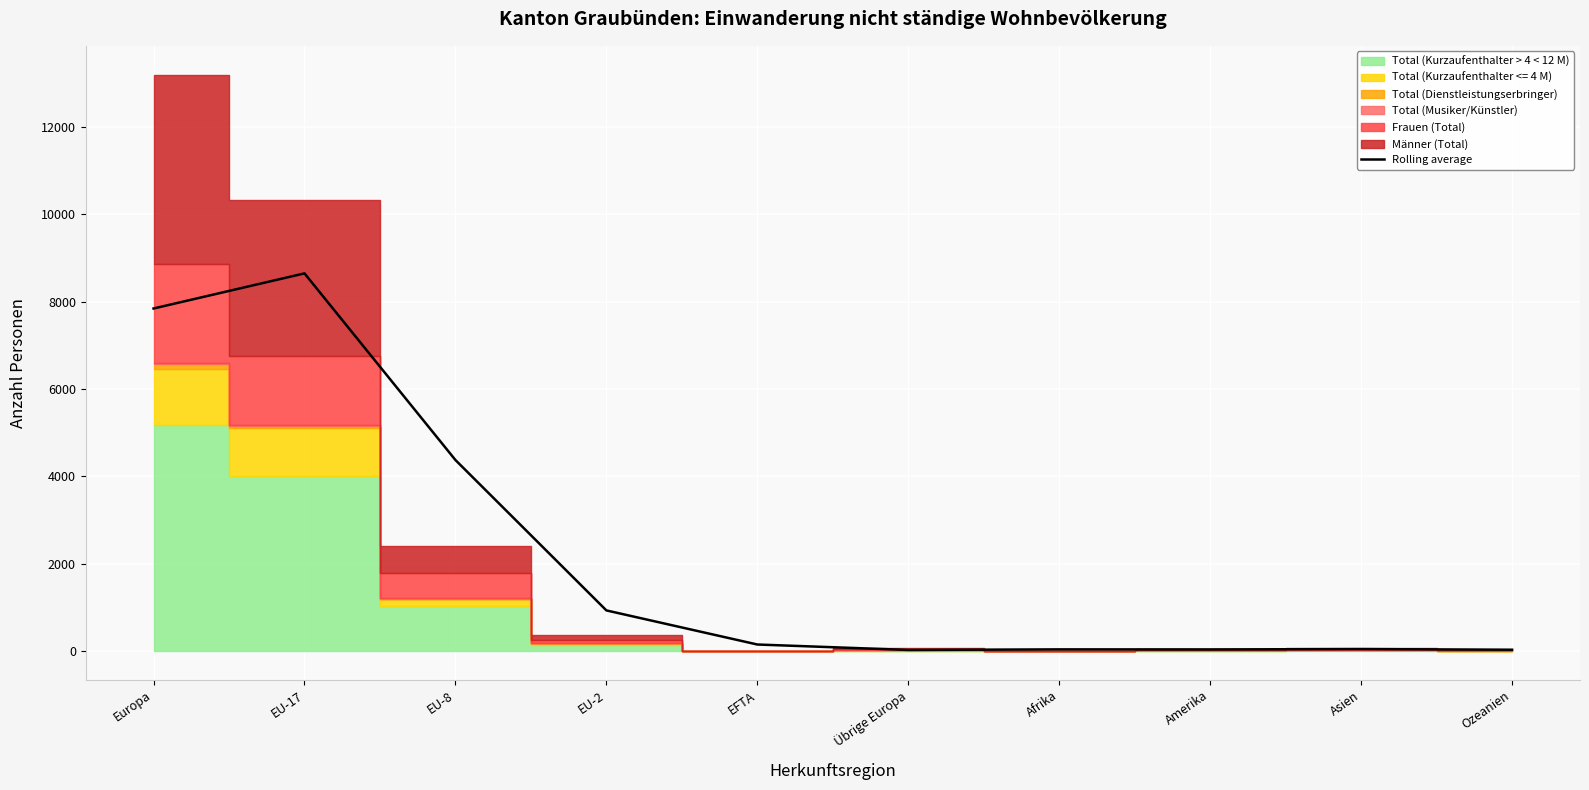

What is the difference between the second highest and minimum values?

7819.3